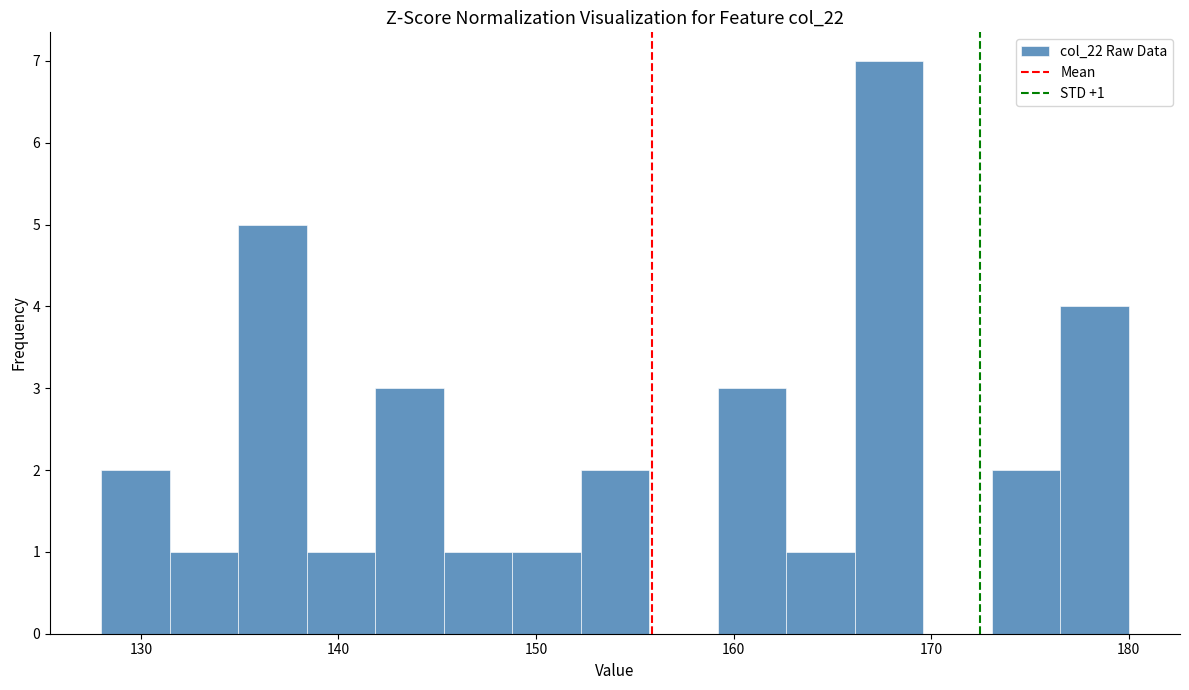

Around what value on the x-axis is the tallest bar? Give the approximate position of its centre, as read against the axis.

168